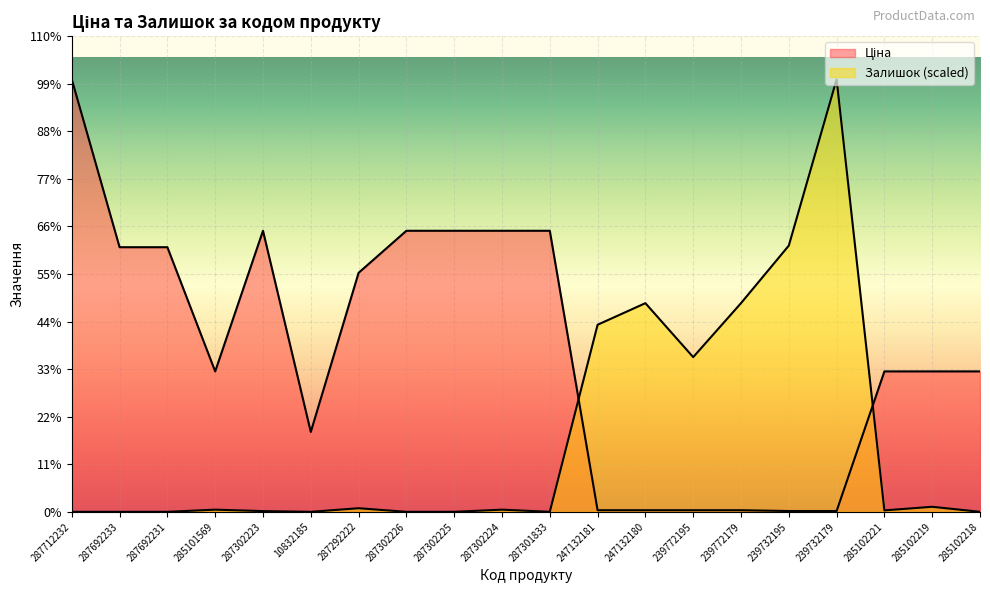

At which category is the sum across all series the highest?

239732179